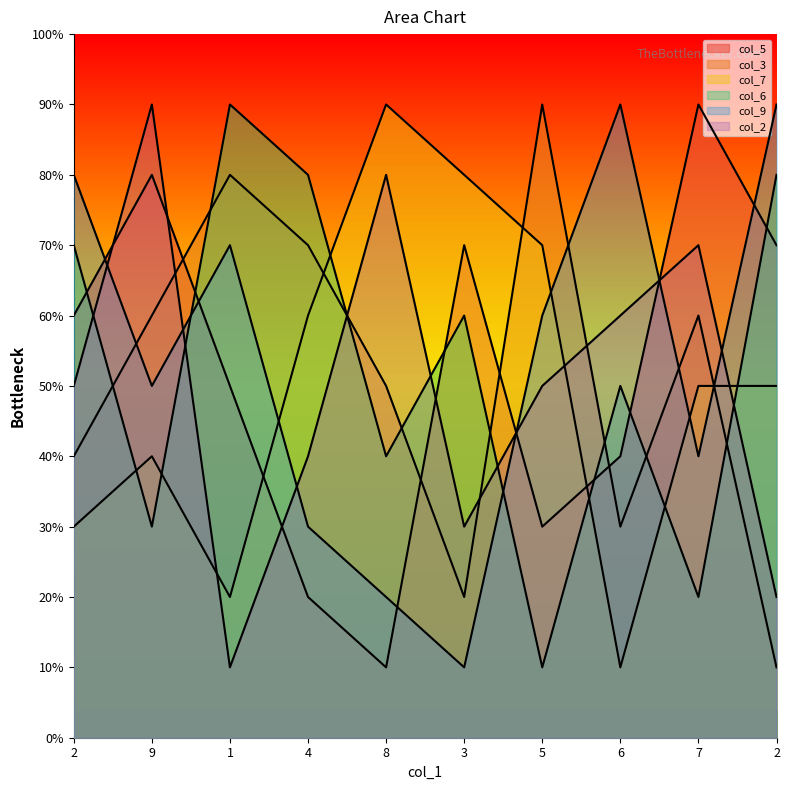

What is the difference between the col_6 values at 2 and 9?

5